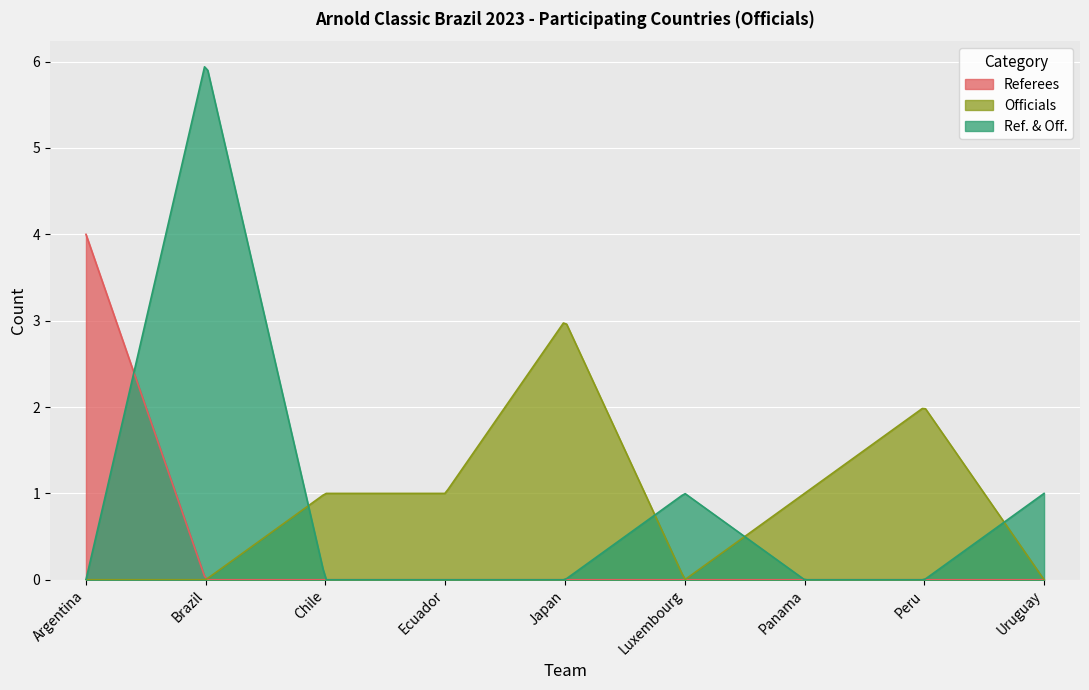

True or false: Referees has more than 0 interior local peaks.

False